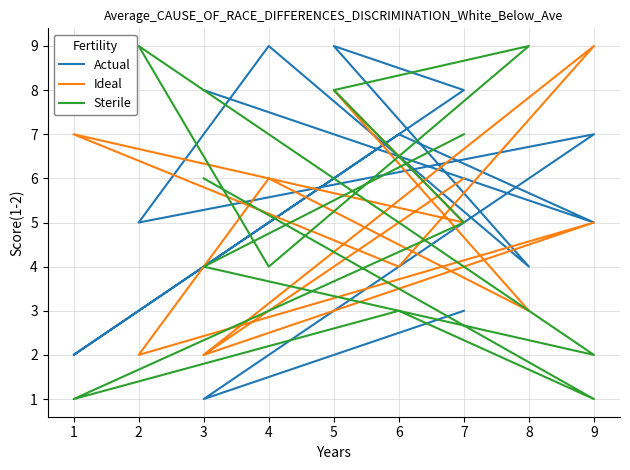

How many interior local peaks does the Actual series have?

4